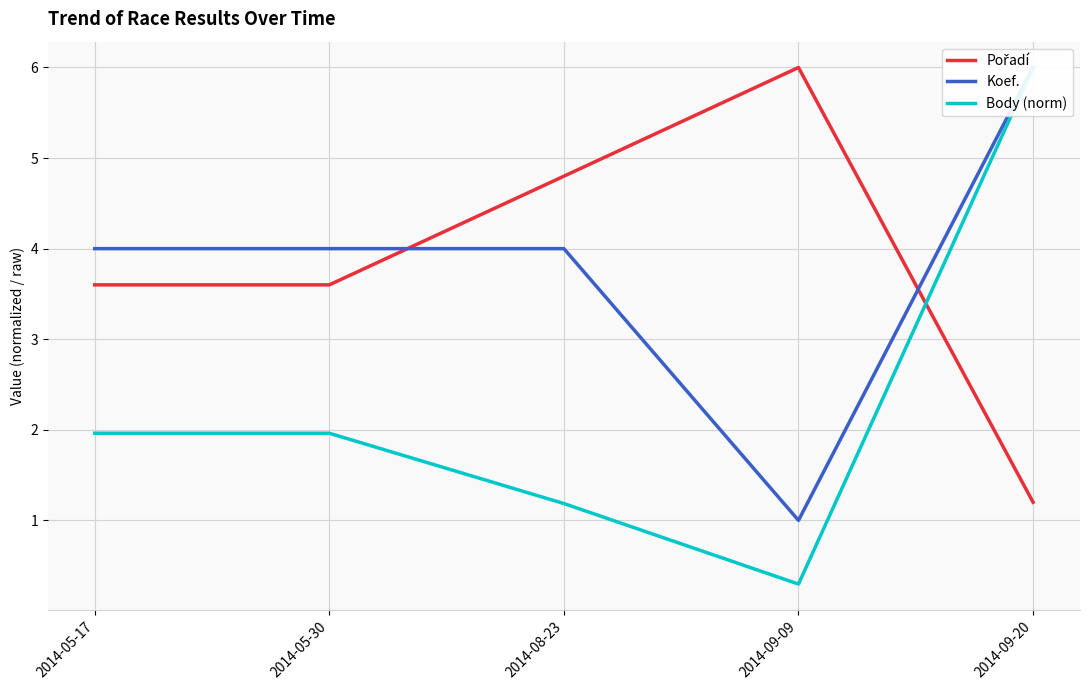

Is this an area chart (filled region under the line)?

No